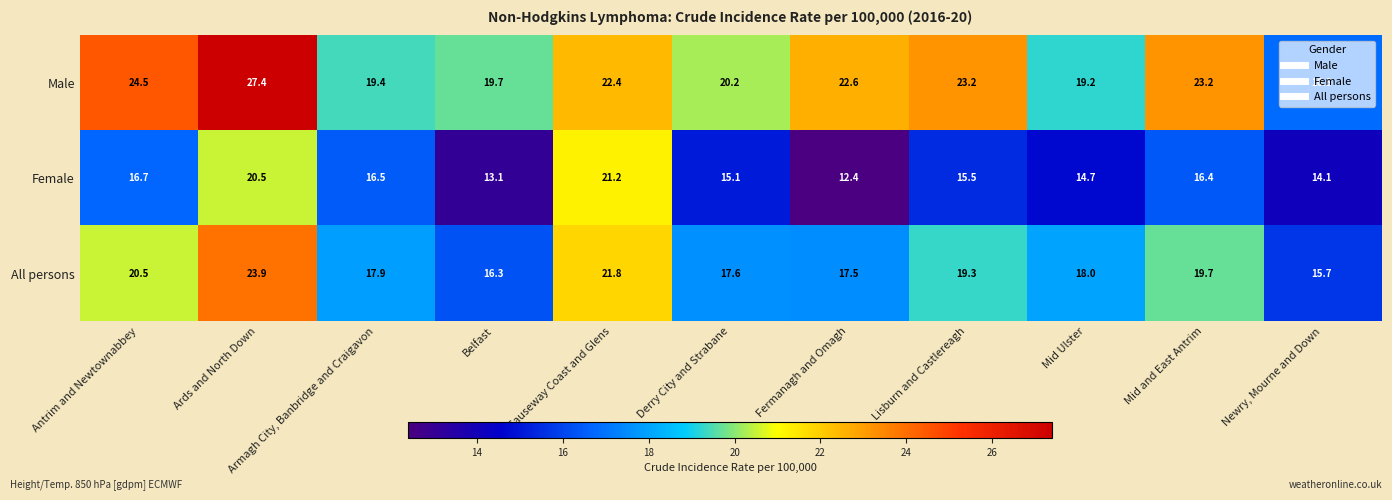

What is the maximum value for Female?

21.2